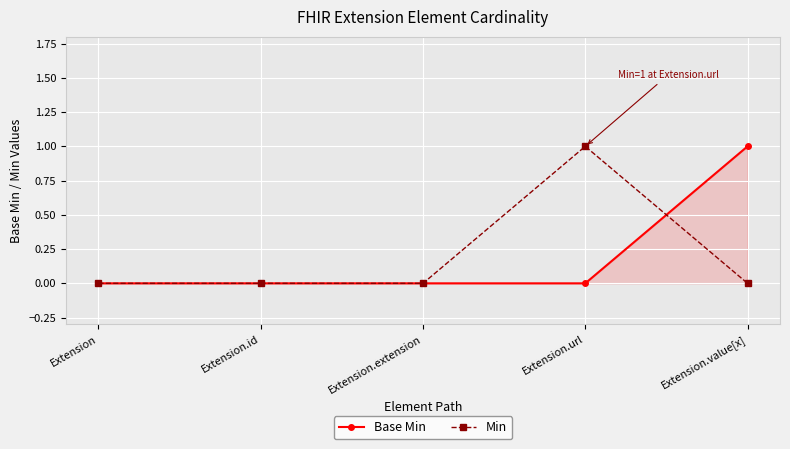

The value of Base Min at Extension is 0. True or false?

True